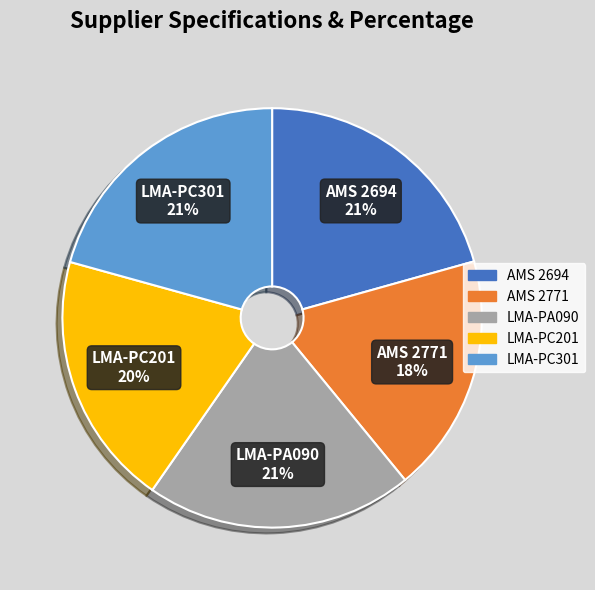

Is it true that LMA-PA090 is 21% of the pie?

True